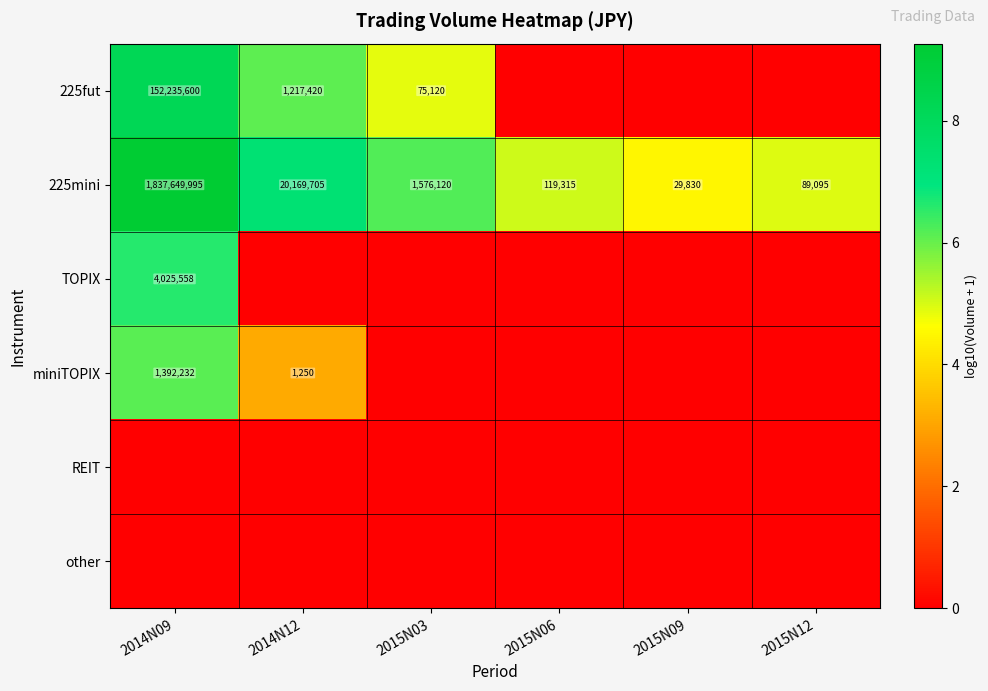

How many categories are shown in the chart?

6